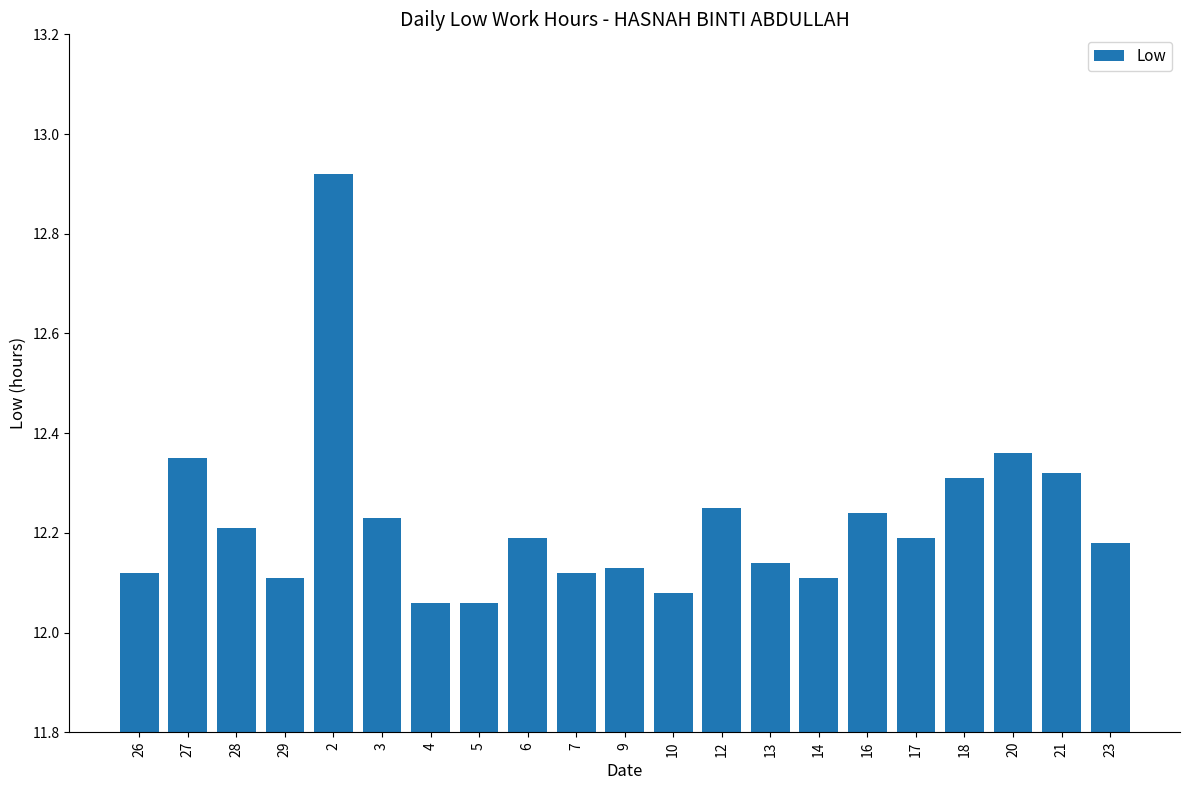

What position from the right is 17?

5